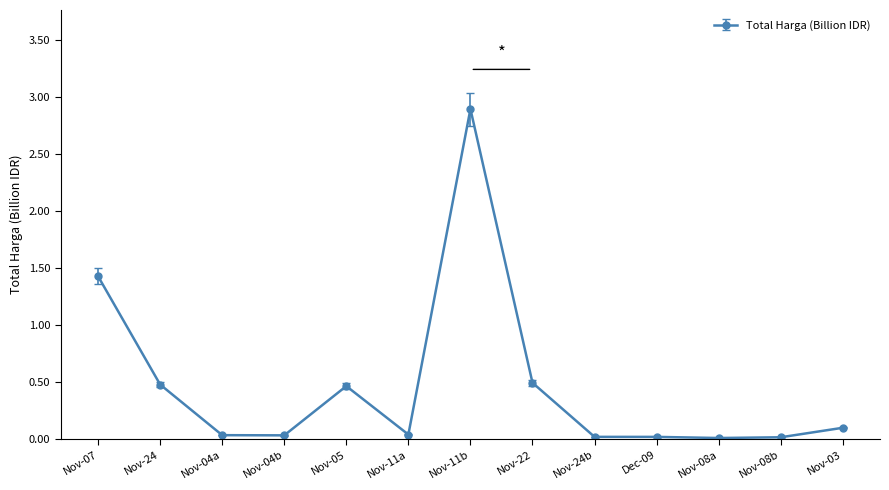

True or false: there are more than 1 points higher than both neighbors.

True